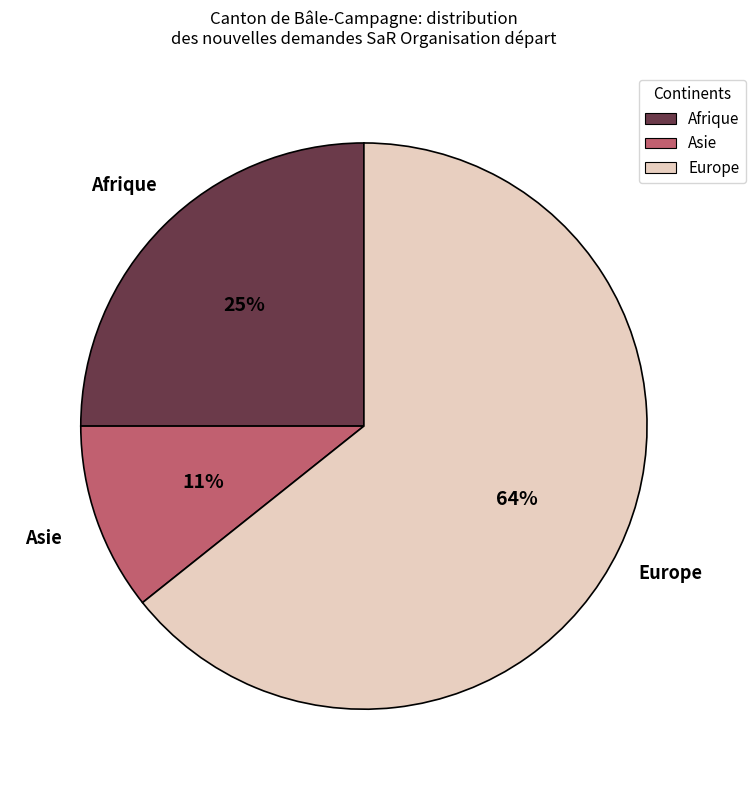

What is the largest slice in the pie chart?

Europe